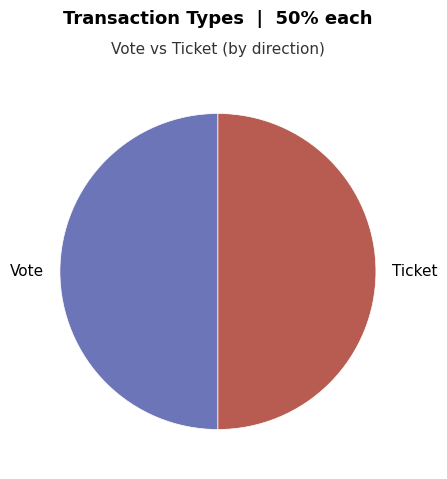

True or false: Ticket accounts for 1% of the total.

False